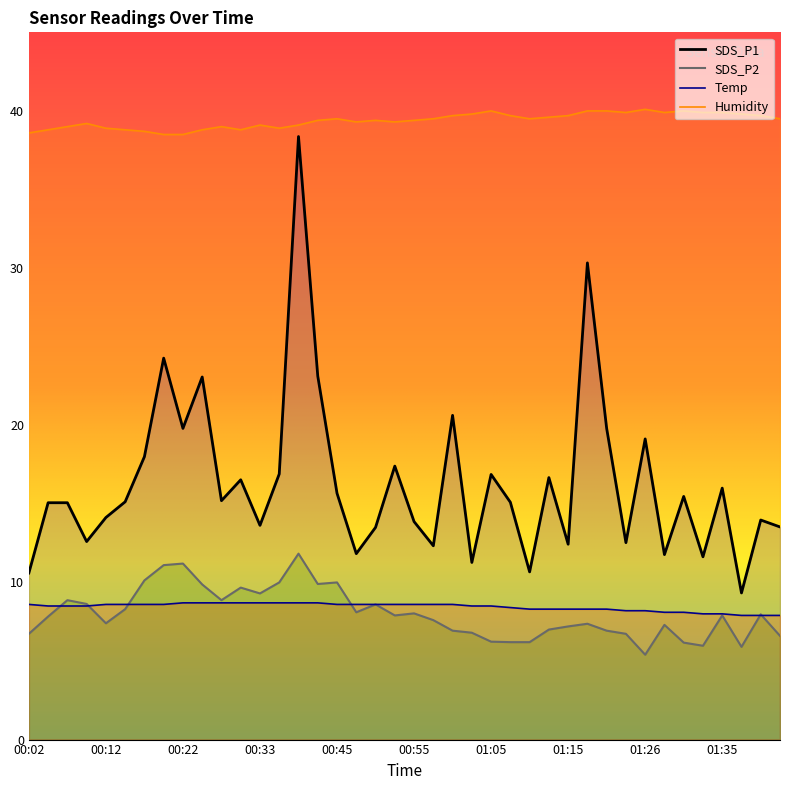

List the series in order of their peak value, lowest first.

Temp, SDS_P2, SDS_P1, Humidity